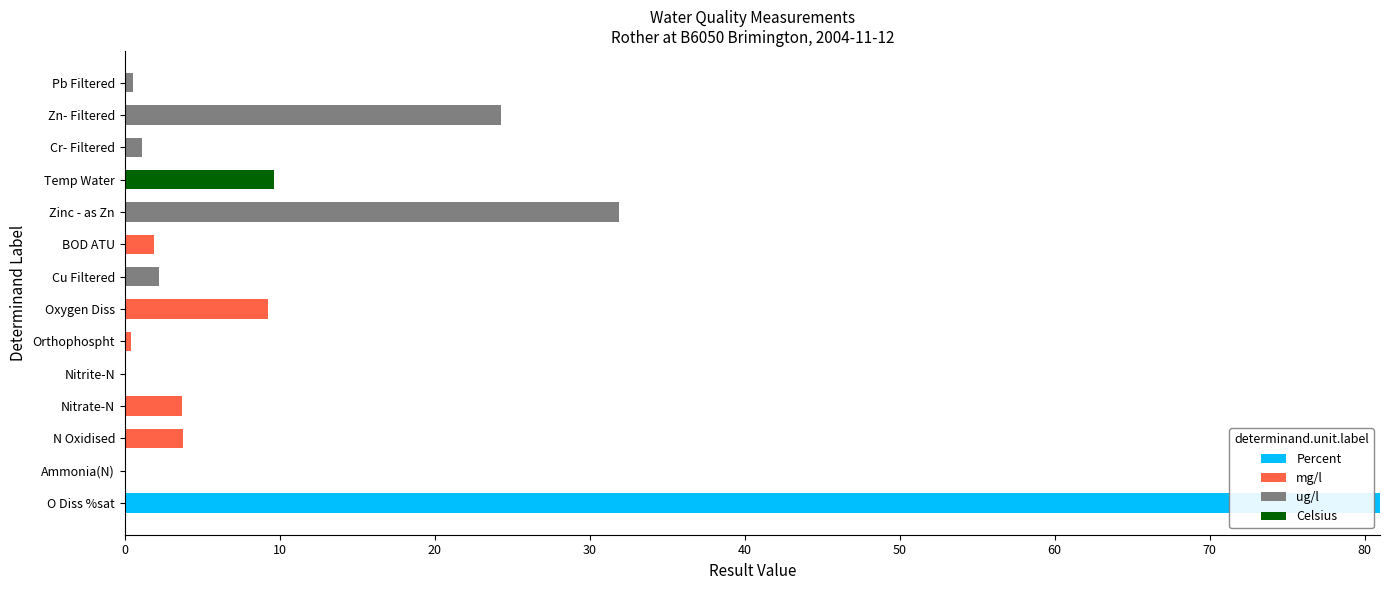

At which category is the sum across all series the highest?

O Diss %sat